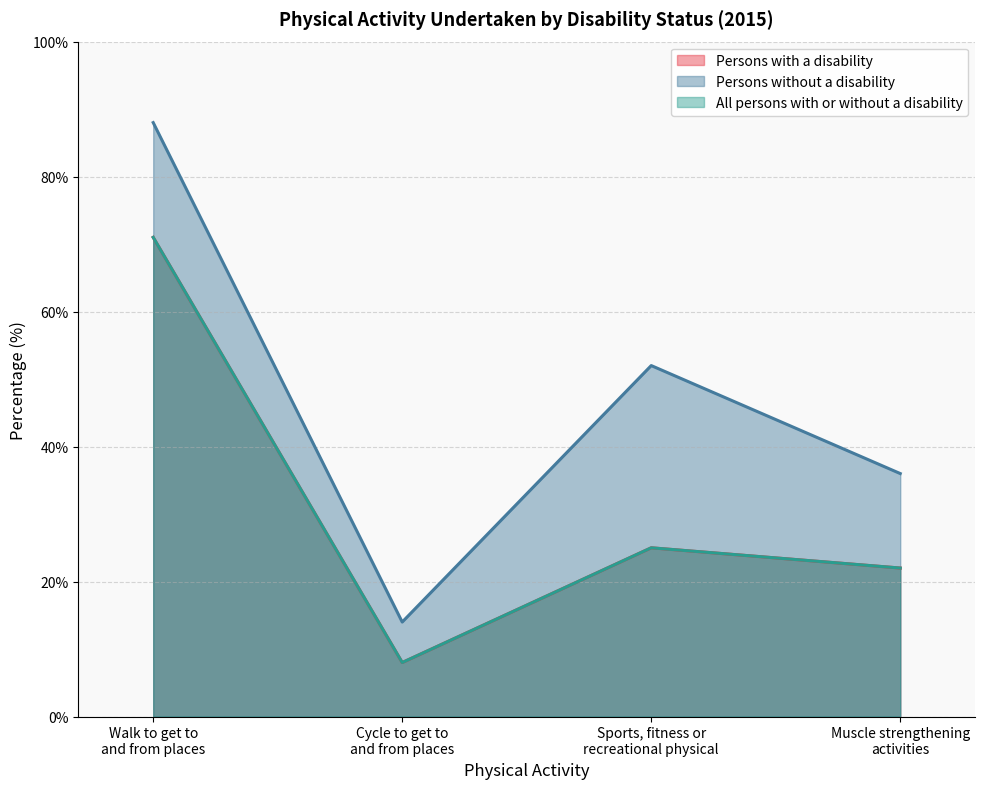

Rank the categories by Persons with a disability value from lowest to highest.

Cycle to get to
and from places, Muscle strengthening
activities, Sports, fitness or
recreational physical, Walk to get to
and from places